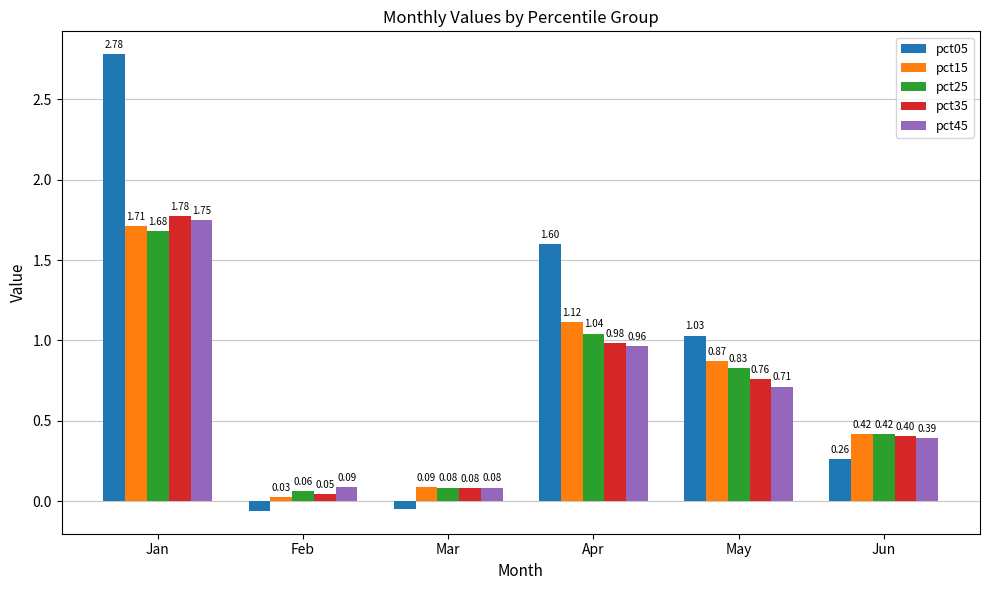

List the labels in order of pct45 value, largest first.

Jan, Apr, May, Jun, Feb, Mar